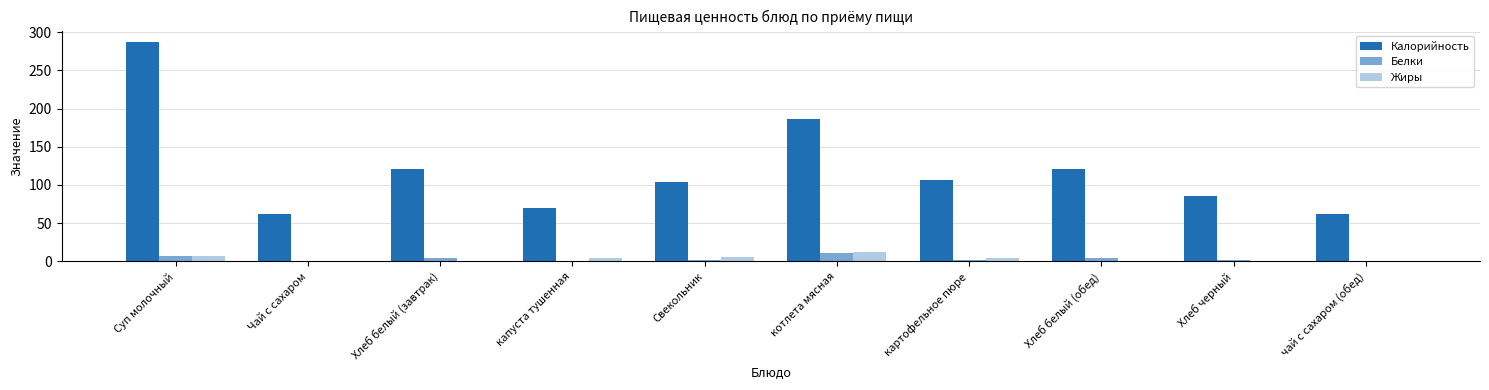

At which category is the sum across all series the highest?

Суп молочный